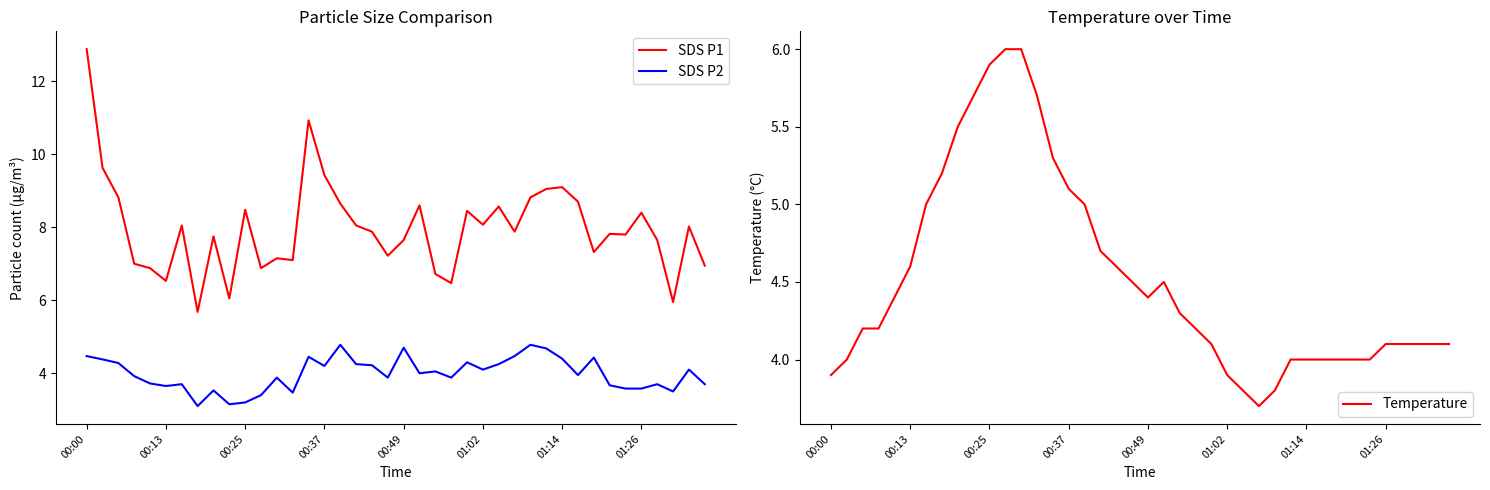

What are all the series names shown in the legend?

SDS P1, SDS P2, Temperature